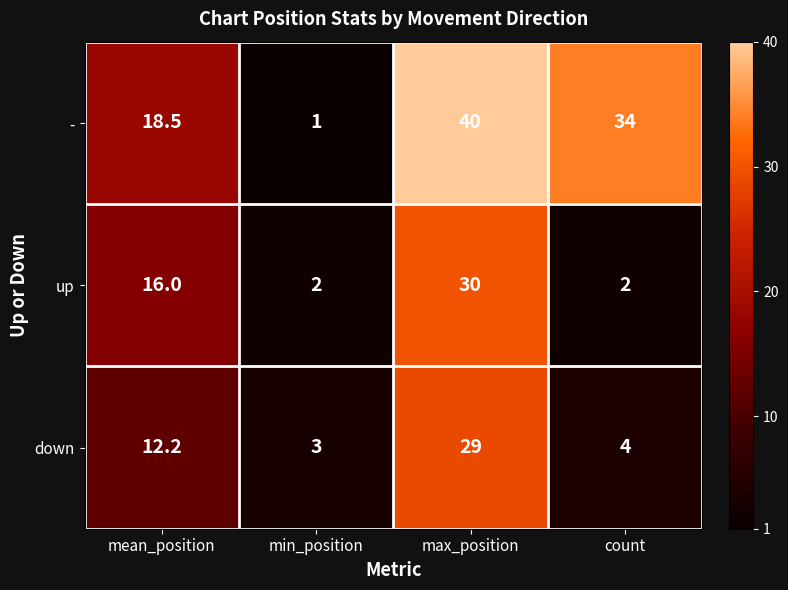

True or false: - has a value of 34.0 at count.

True